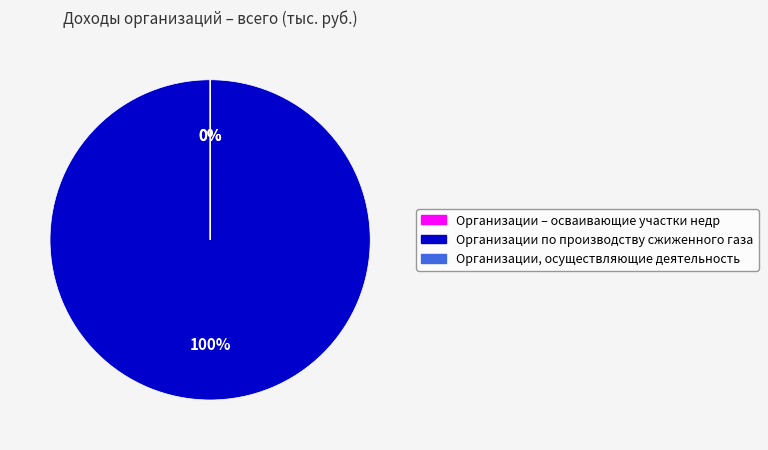

Between Организации, осуществляющие деятельность and Организации по производству сжиженного газа, which is larger?

Организации по производству сжиженного газа